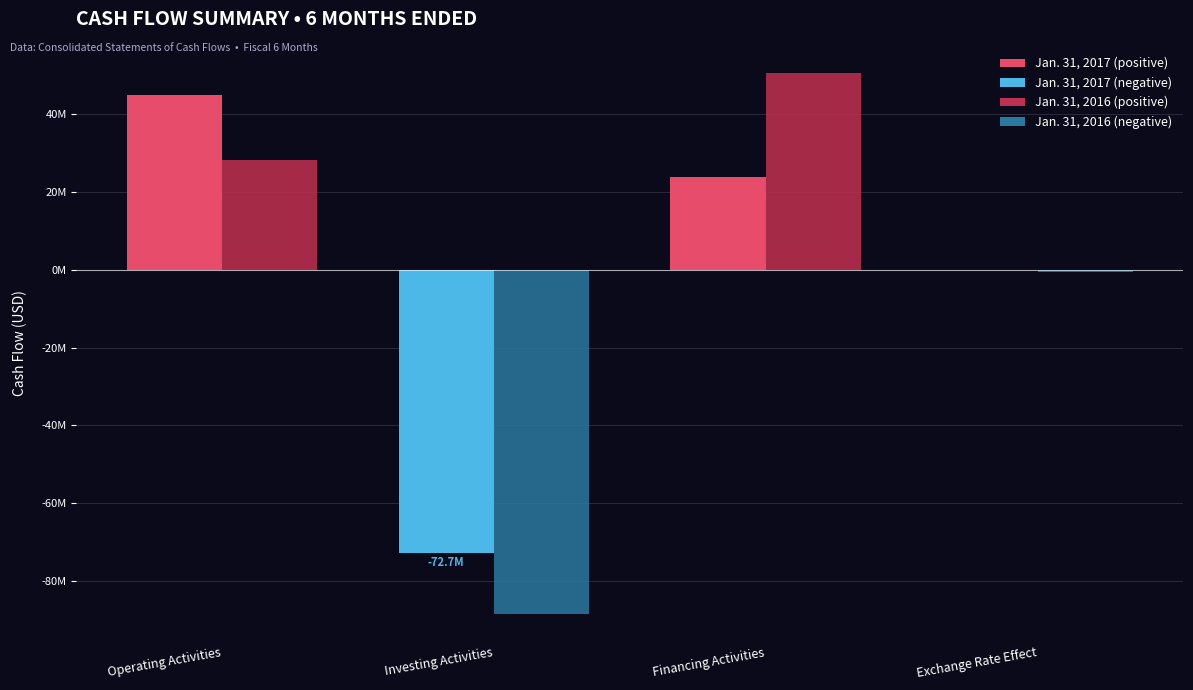

How many bars are there in each group?

2